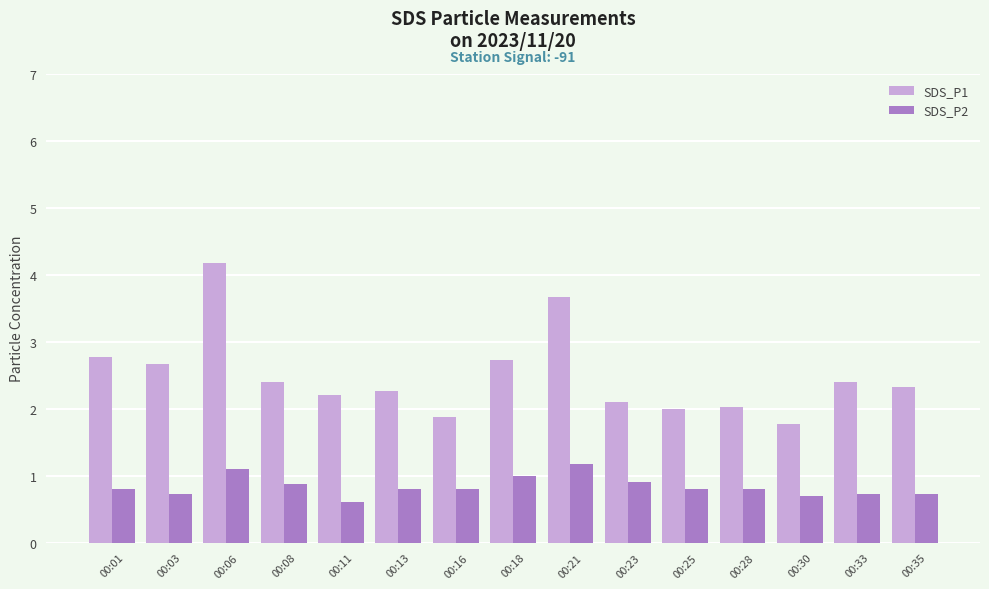

Which series has the largest total across all categories?

SDS_P1